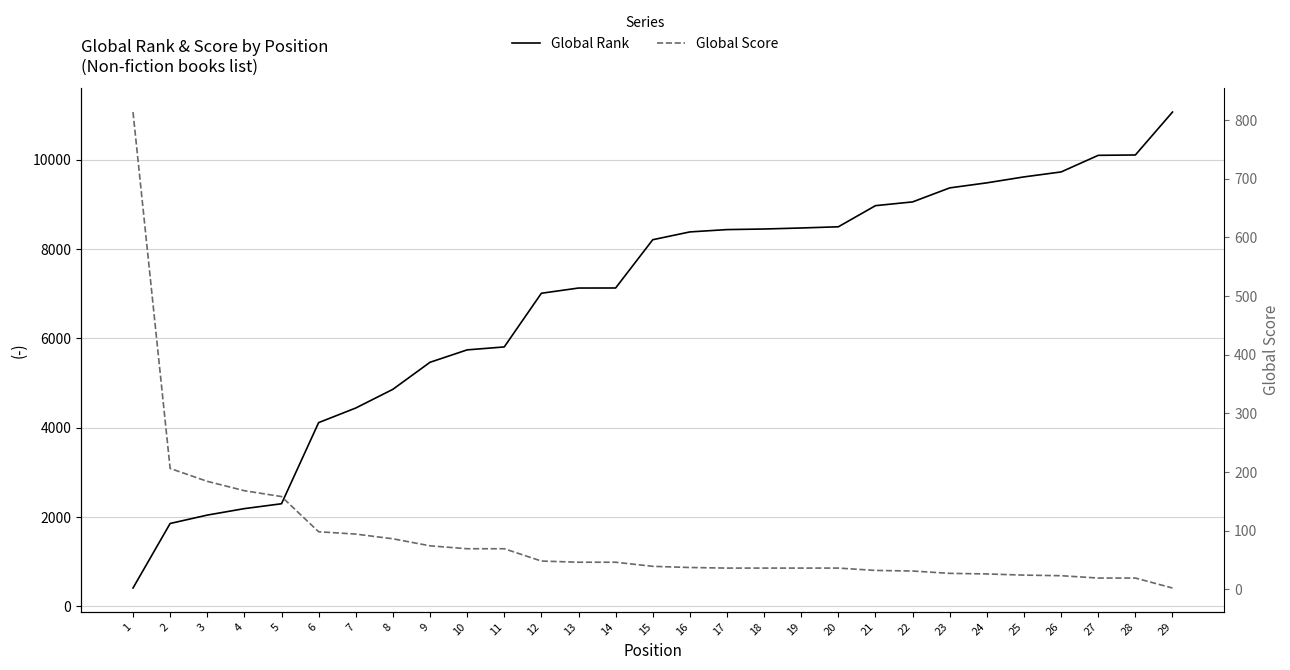

True or false: Global Score has a value of 37 at 16.

True